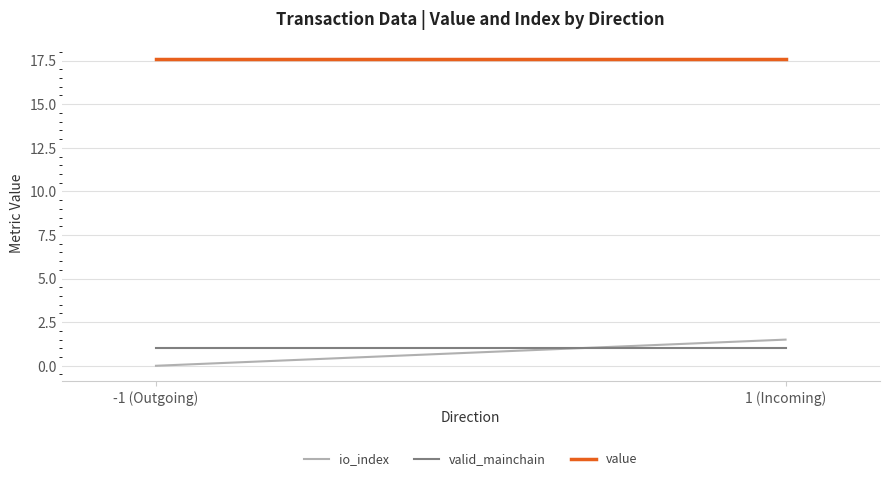

Reading left to right, list all the values displayed in this chart.

io_index: 0.0	1.5
valid_mainchain: 1.0	1.0
value: 17.6	17.6